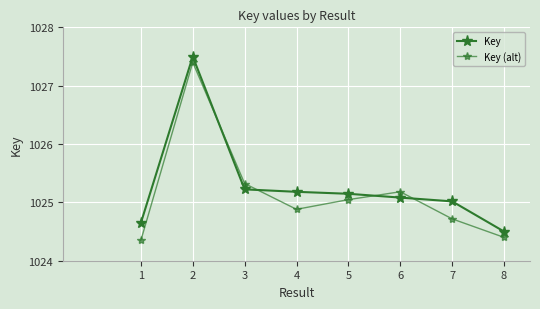

List the series in order of their overall mean, lowest first.

Key (alt), Key